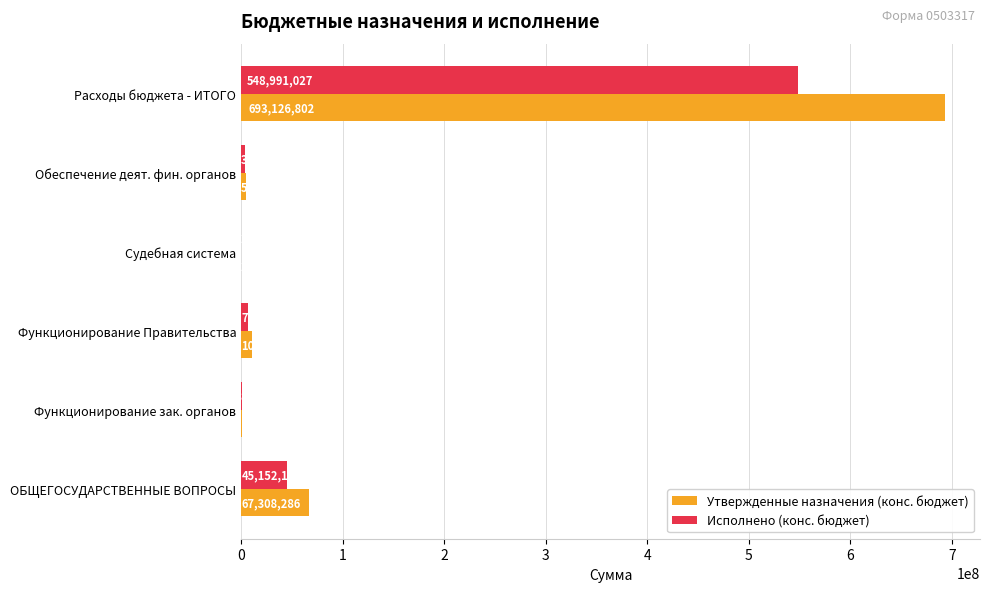

Count the number of categories in the chart.

6